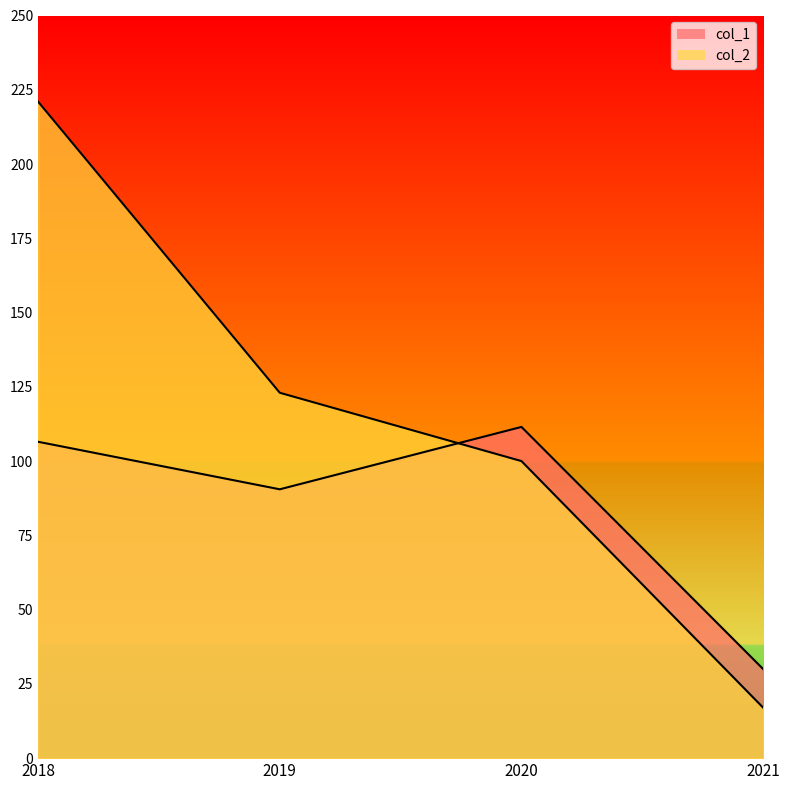

Which series has the largest range (max minus min)?

col_2